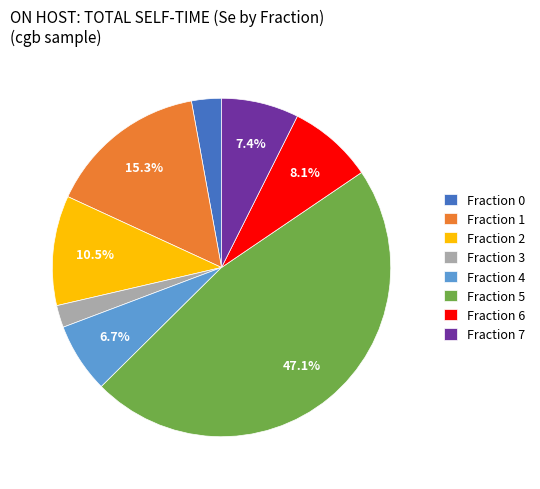

Rank the categories by value from highest to lowest.

Fraction 5, Fraction 1, Fraction 2, Fraction 6, Fraction 7, Fraction 4, Fraction 0, Fraction 3